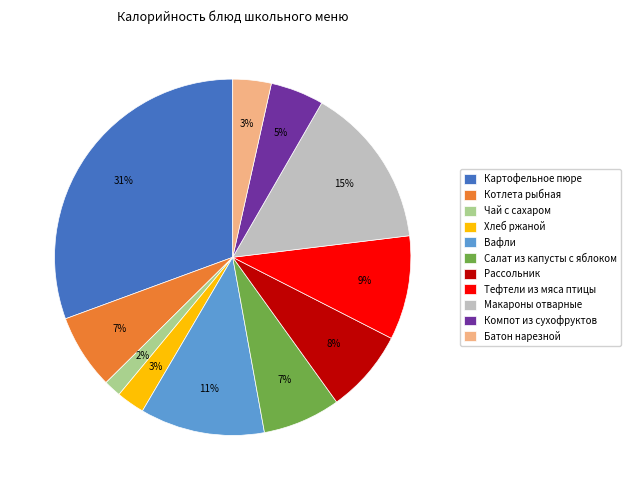

To the nearest percent, what is the difference between the Картофельное пюре and Котлета рыбная slice percentages?

24%